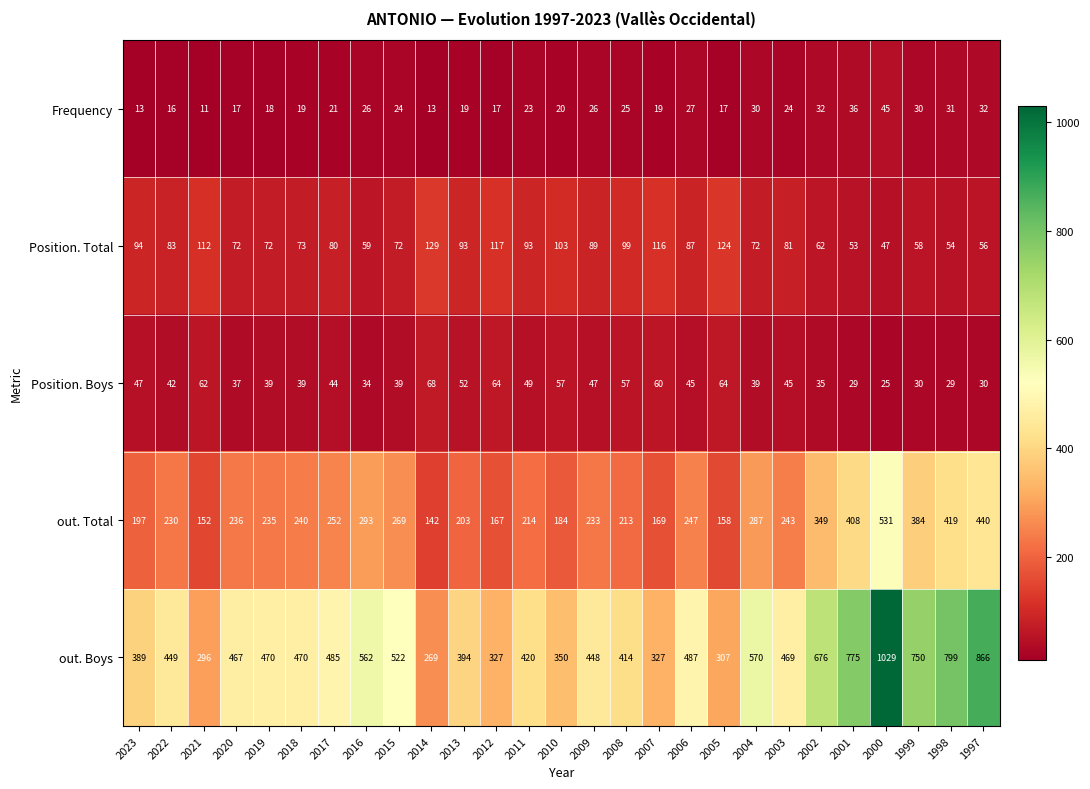

The Position. Total series shows 100 at 1997. True or false?

False